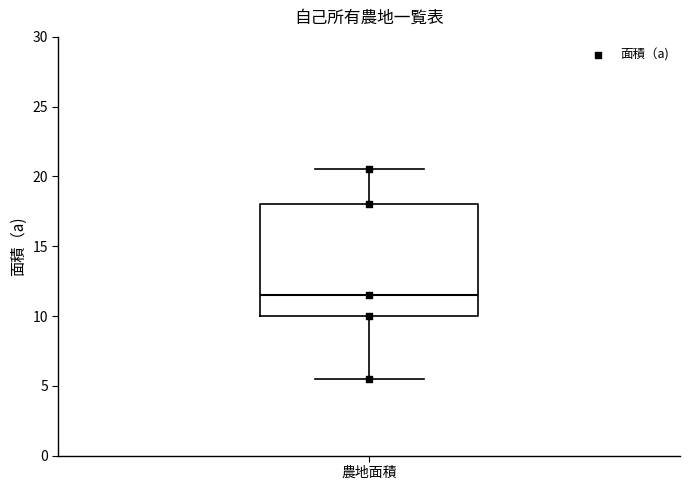

Transcribe this box plot: give where the median line is, the range the box spans, and where the two whiskers end, as read against the y-axis. The values are not printed on the chart, so give them approximately, as read against the axis.

median 11.5, box 10.0 to 18.0, whiskers 5.5 to 20.5